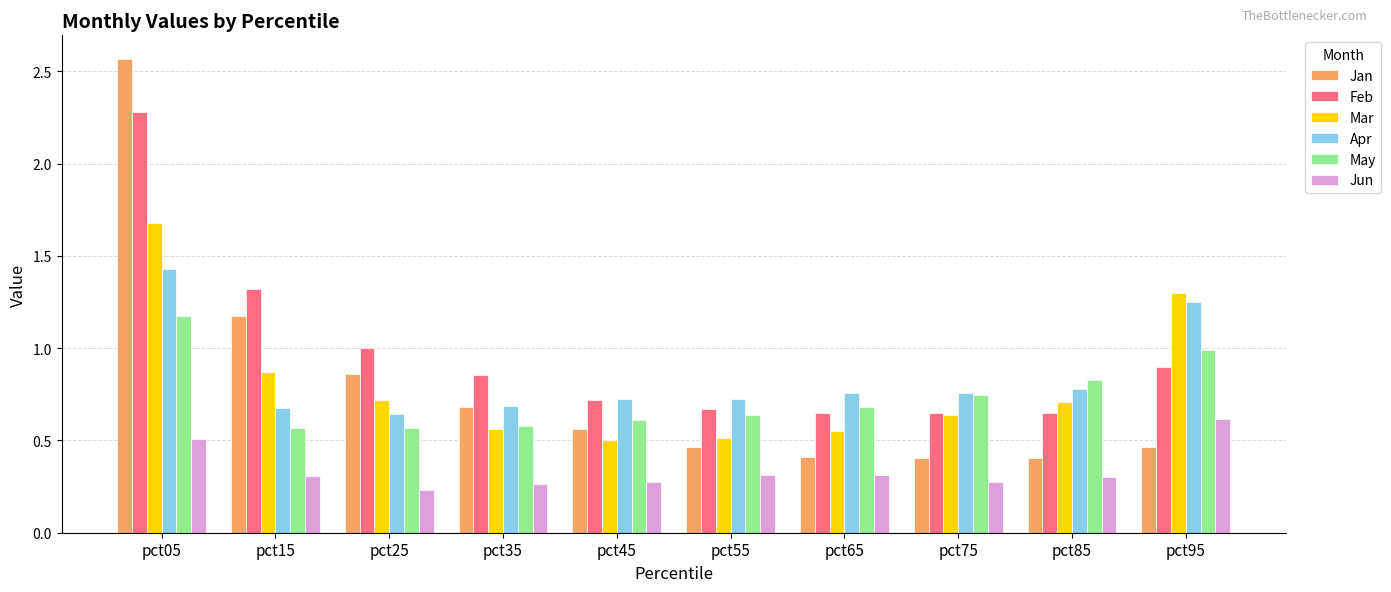

Does the chart contain any negative values?

No